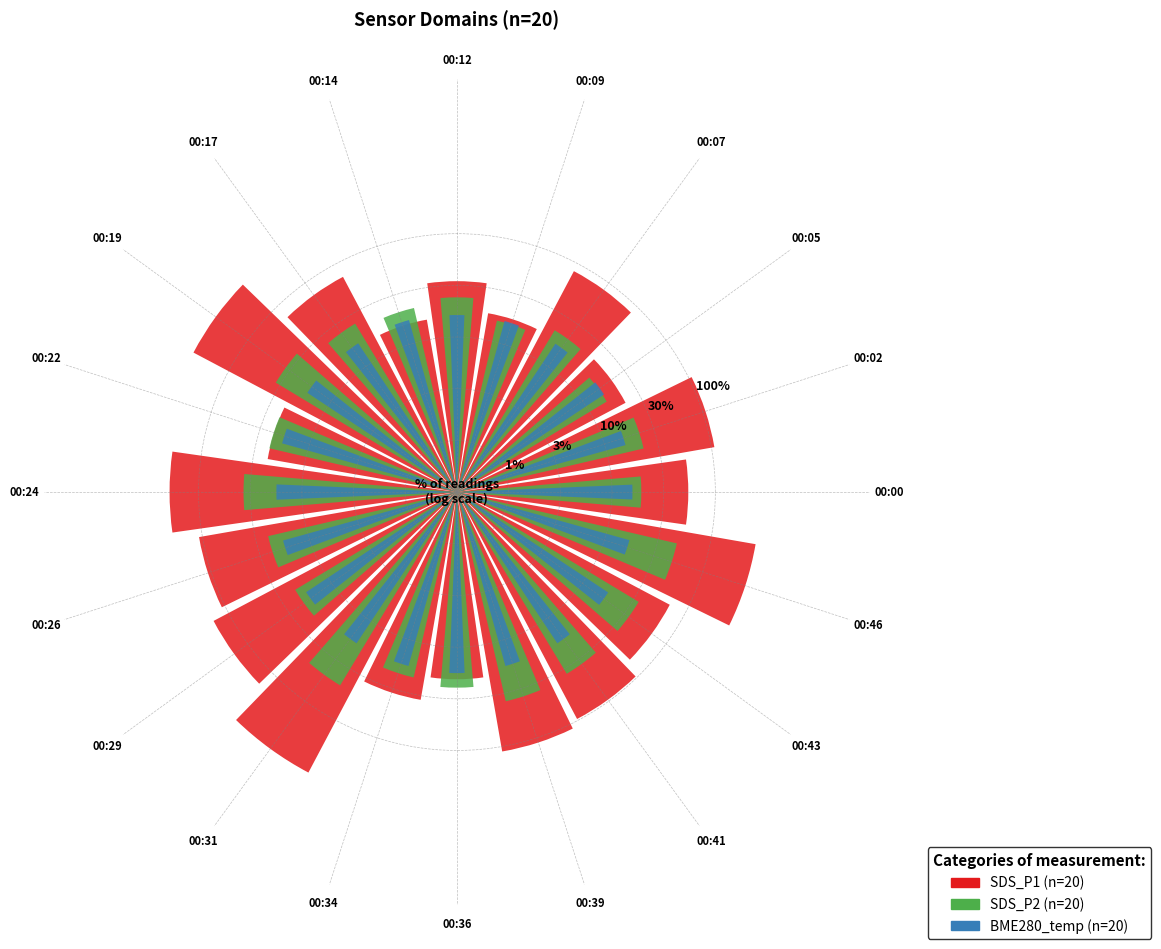

How many segments does this pie chart have?

20